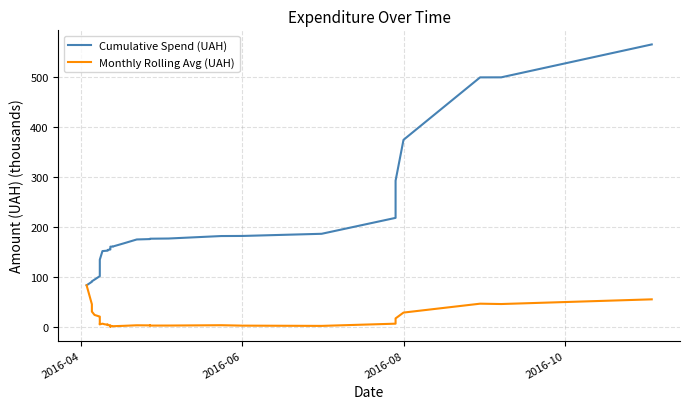

How many data points in Monthly Rolling Avg (UAH) are above 4?

21